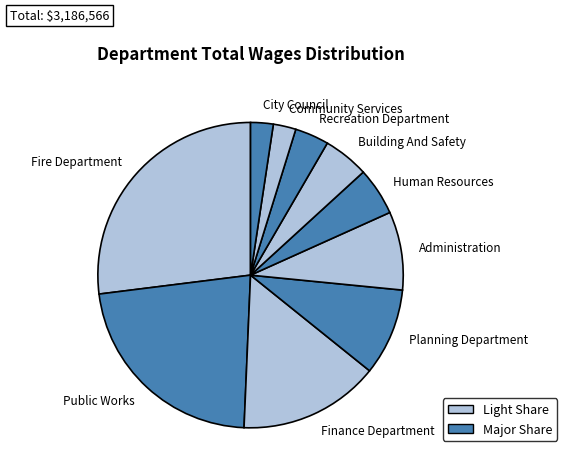

Is the sum of Building And Safety and Administration greater than half?

No